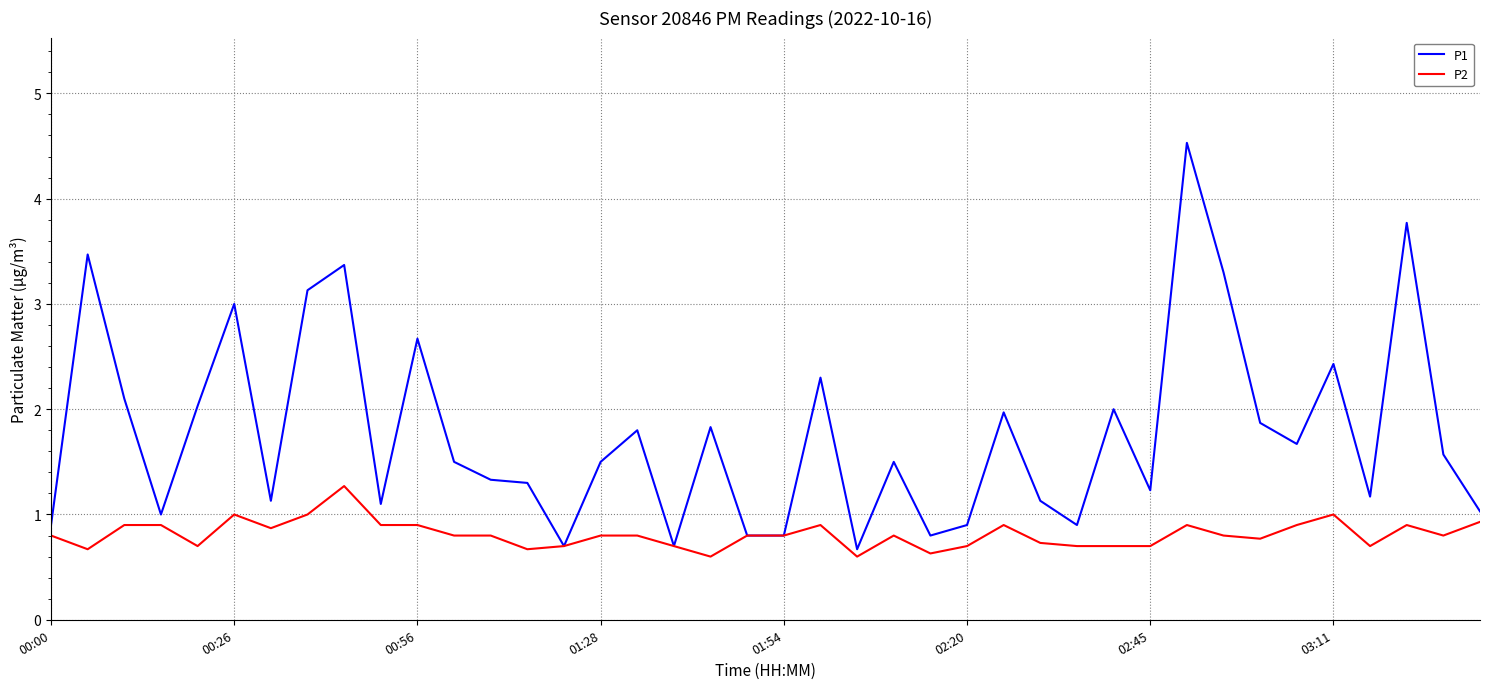

How many distinct data groups are displayed?

2